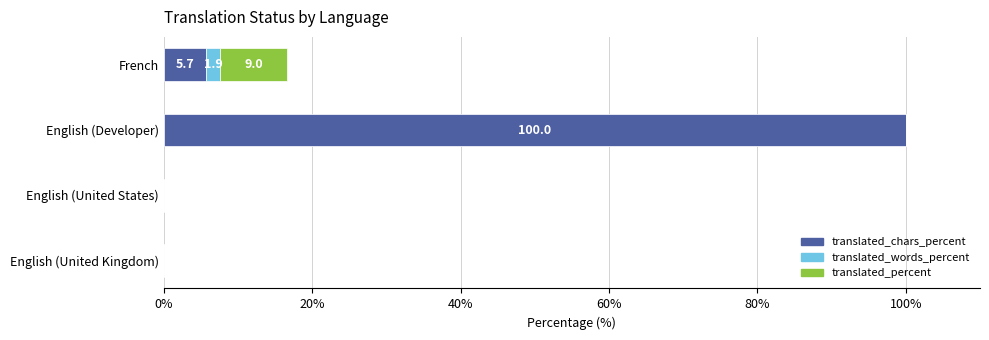

What is the highest value of the translated_chars_percent series?

100.0